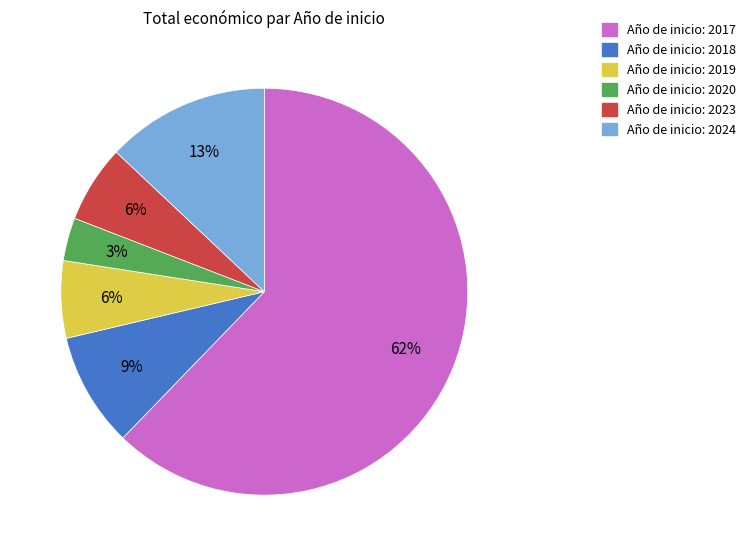

To the nearest percent, what is the average slice percentage?

17%